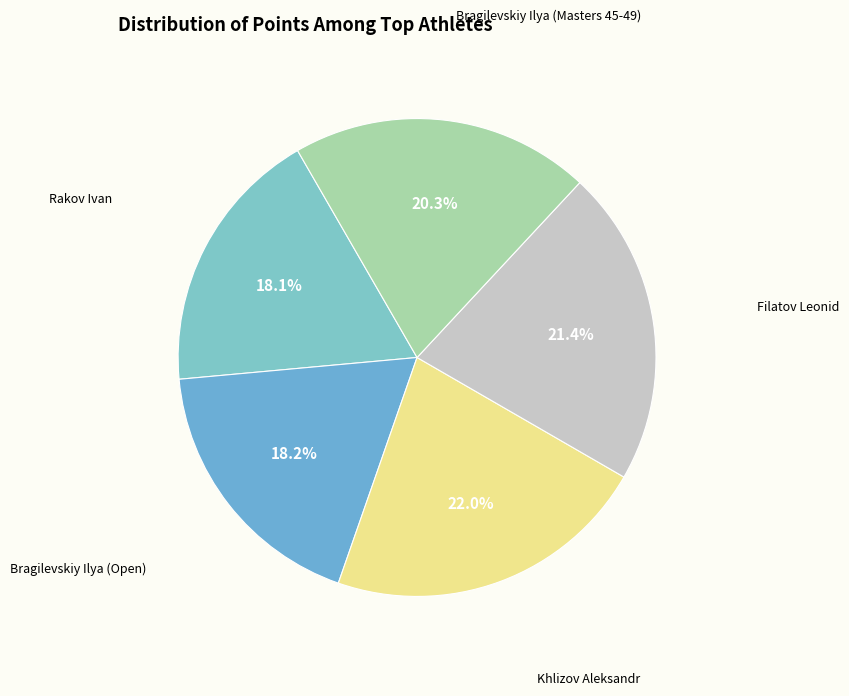

Which category has the biggest portion of the pie?

Khlizov Aleksandr